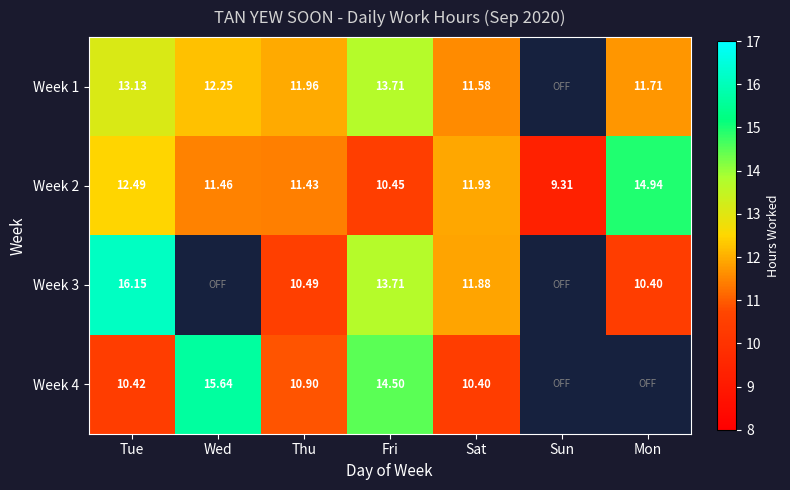

Is the value of Week 1 at Mon greater than the value of Week 3 at Sat?

No